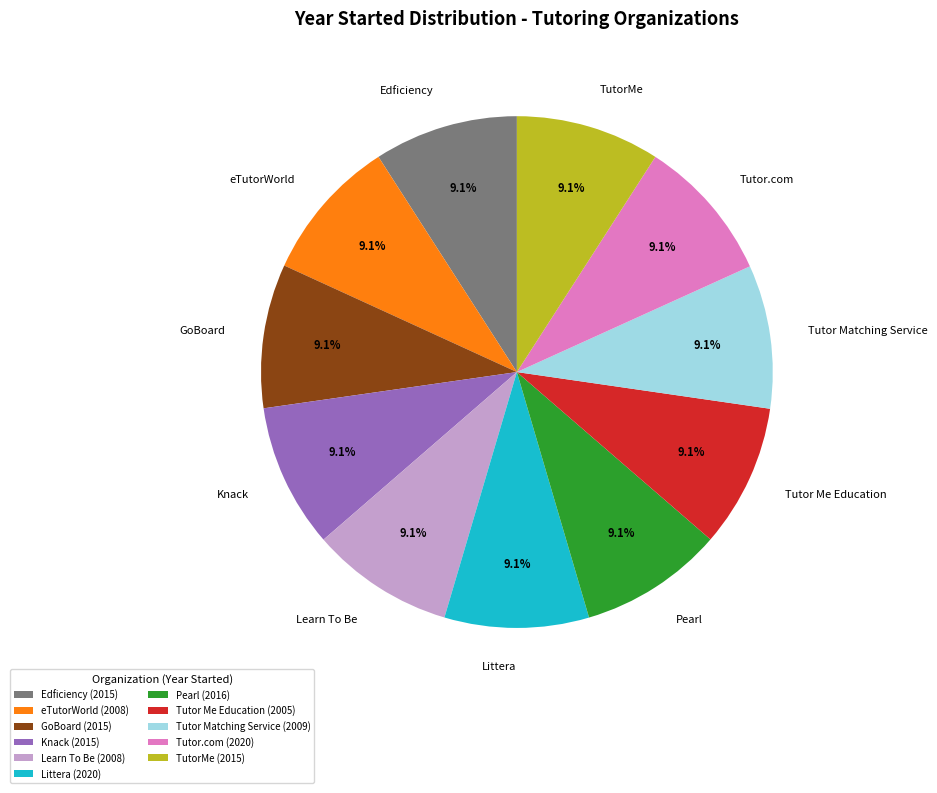

What percentage do Tutor Matching Service and Edficiency together represent?

18.2%